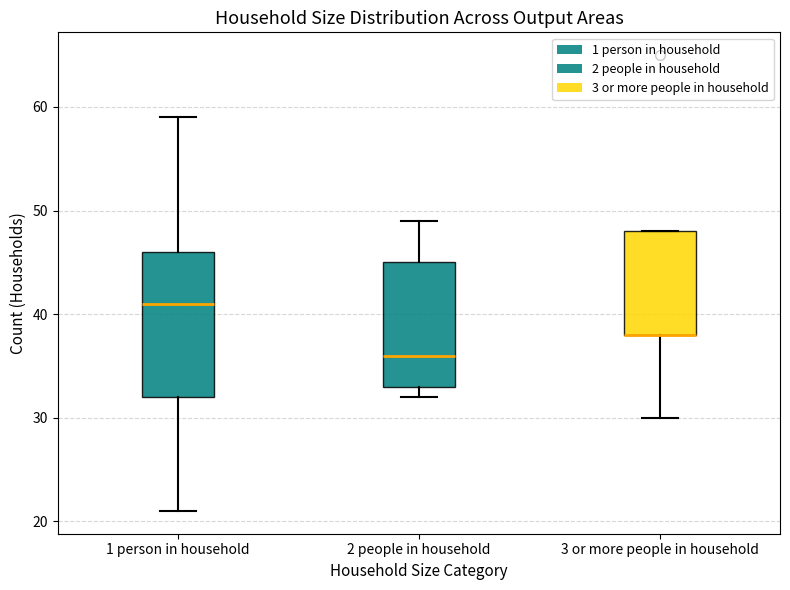

Where is the lower edge of the box for 3 or more people in household on the y-axis? The values are not printed on the chart, so give them approximately, as read against the axis.

38